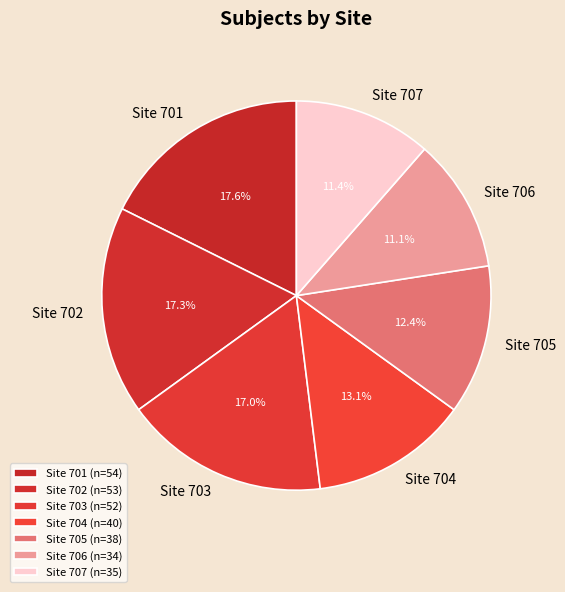

Is Site 704 the majority of the pie?

No